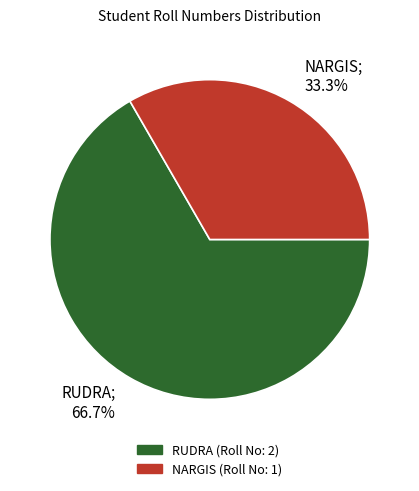

True or false: NARGIS accounts for 28% of the total.

False